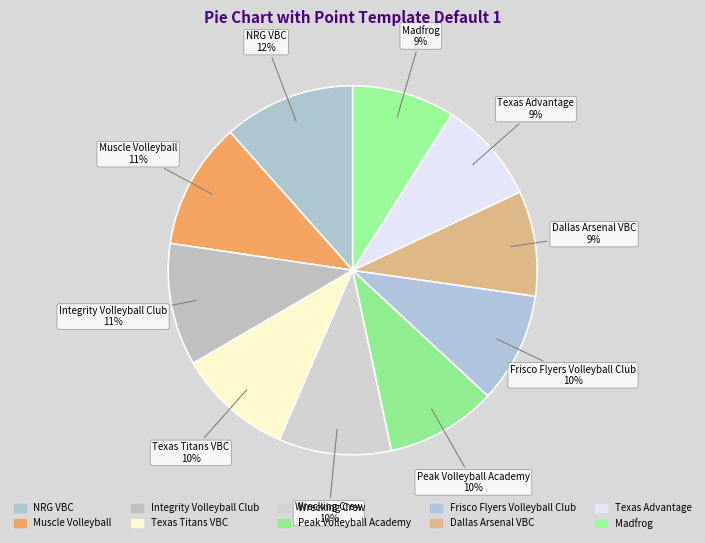

What percentage is the Frisco Flyers Volleyball Club slice, to the nearest percent?

10%